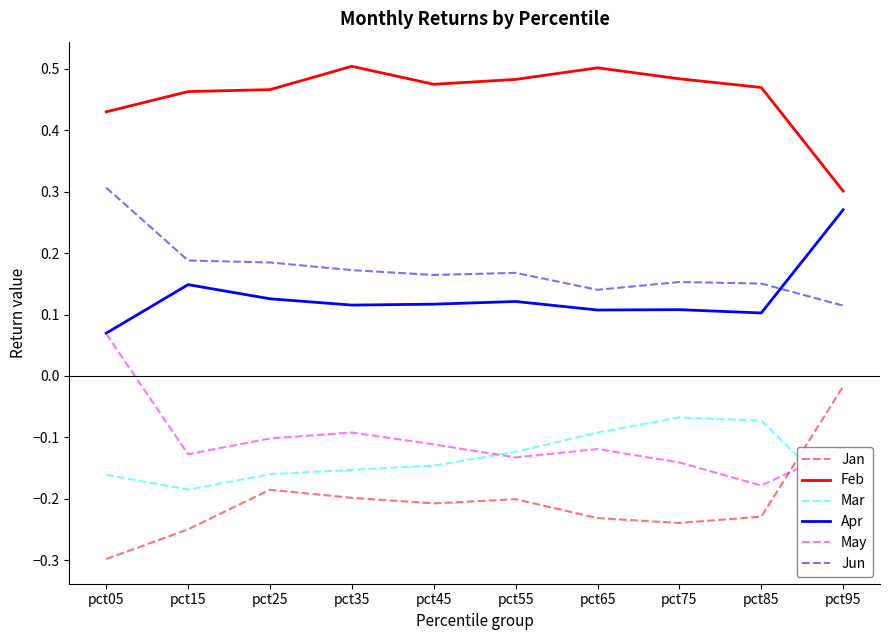

How many lines are shown in the chart?

6